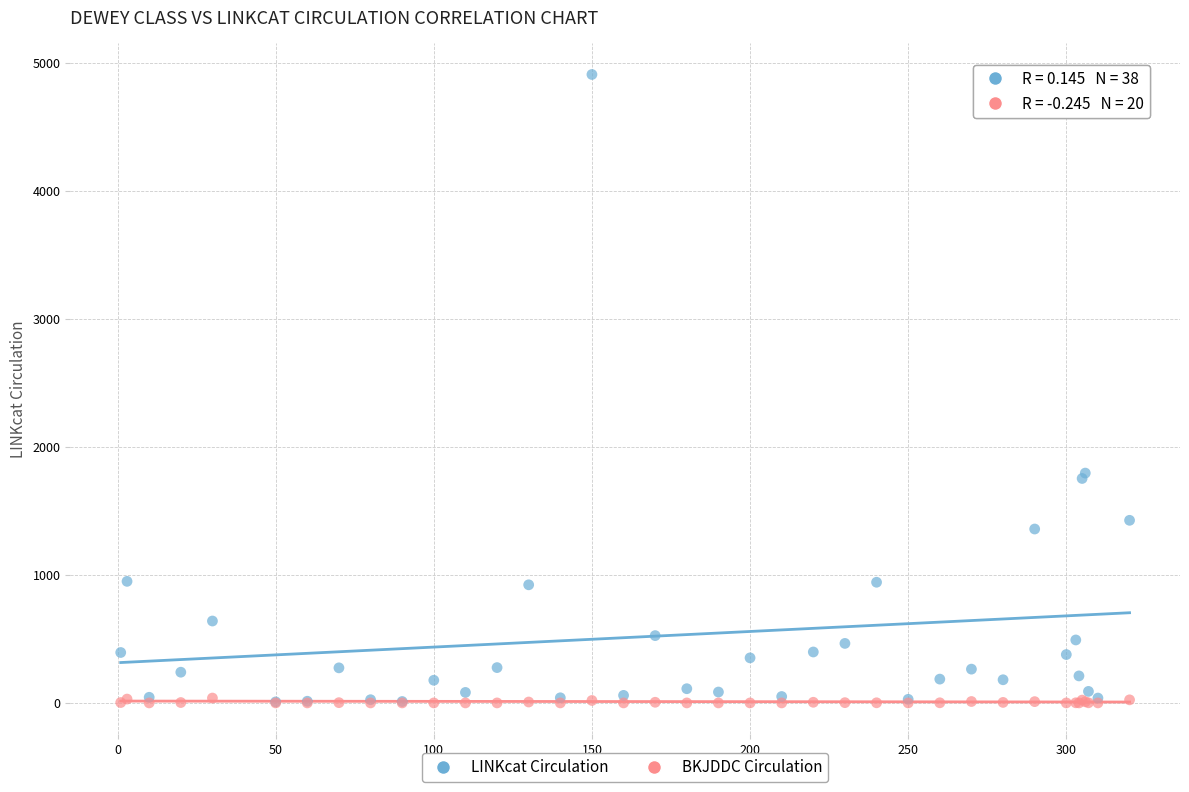

Which series has the widest spread of Y values?

LINKcat Circulation